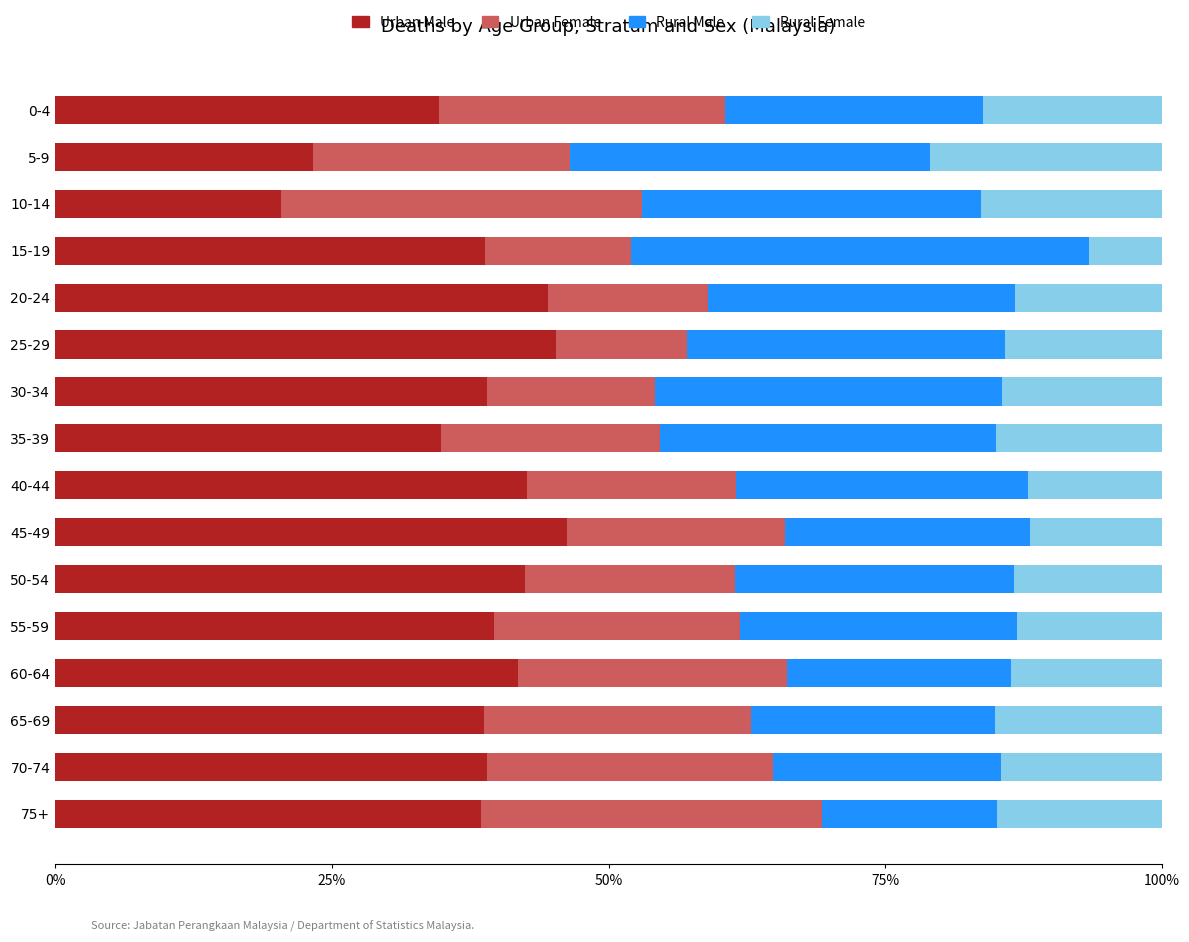

The Urban Male series shows 39.0 at 30-34. True or false?

True